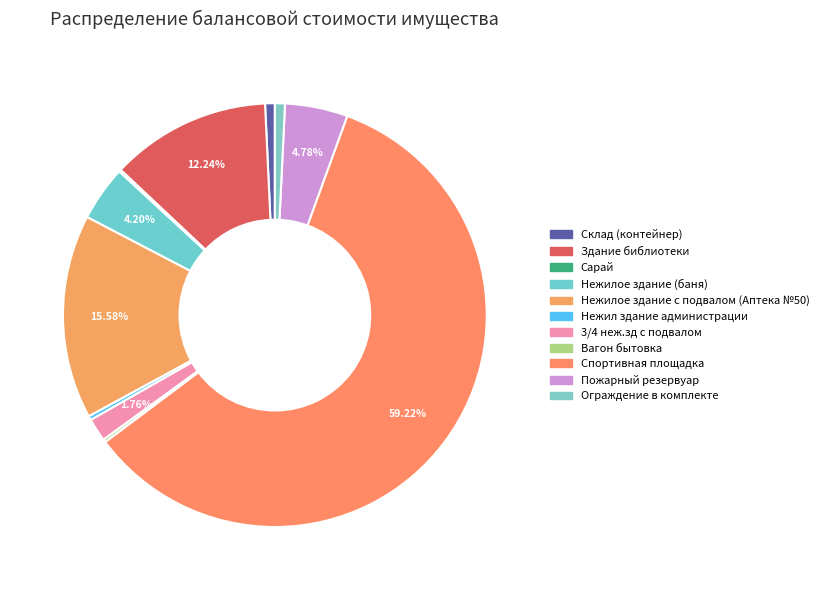

Is the sum of Сарай and Вагон бытовка greater than half?

No